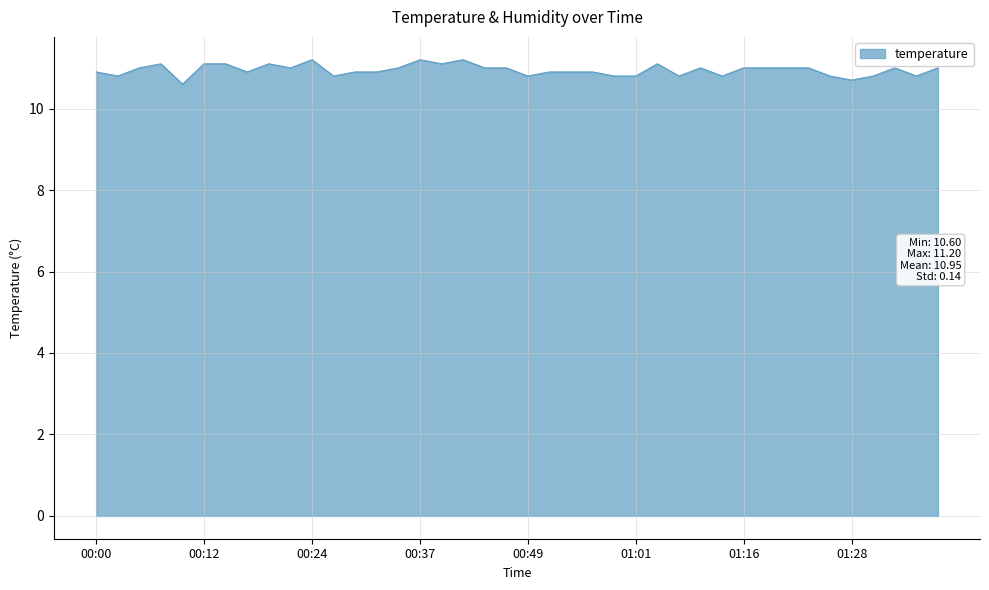

What is the smallest value displayed?

10.6